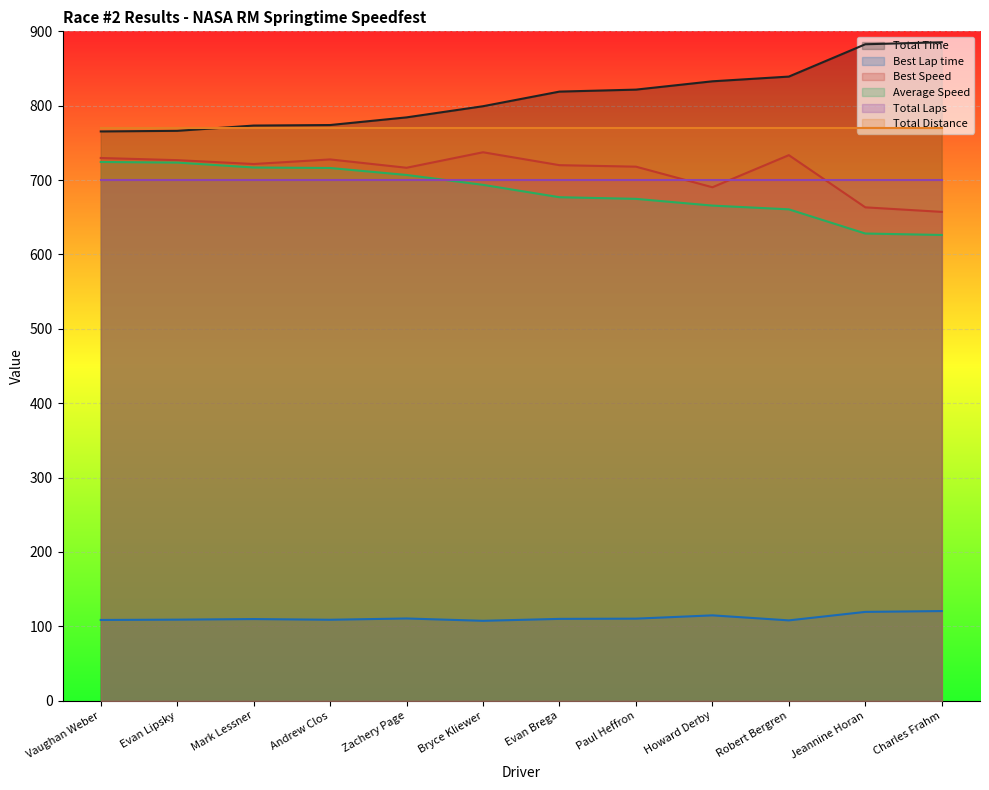

At how many categories does at least one series exceed 399?

12